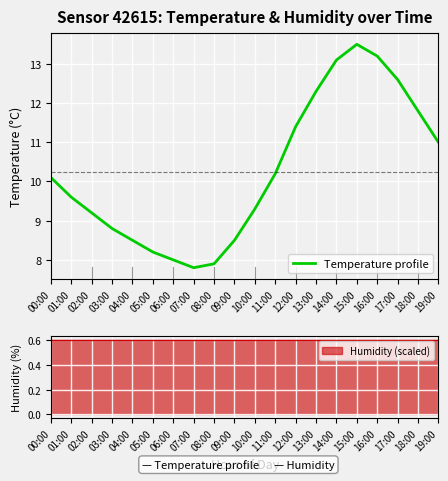

What is the label of the 5th point from the right?

15:00